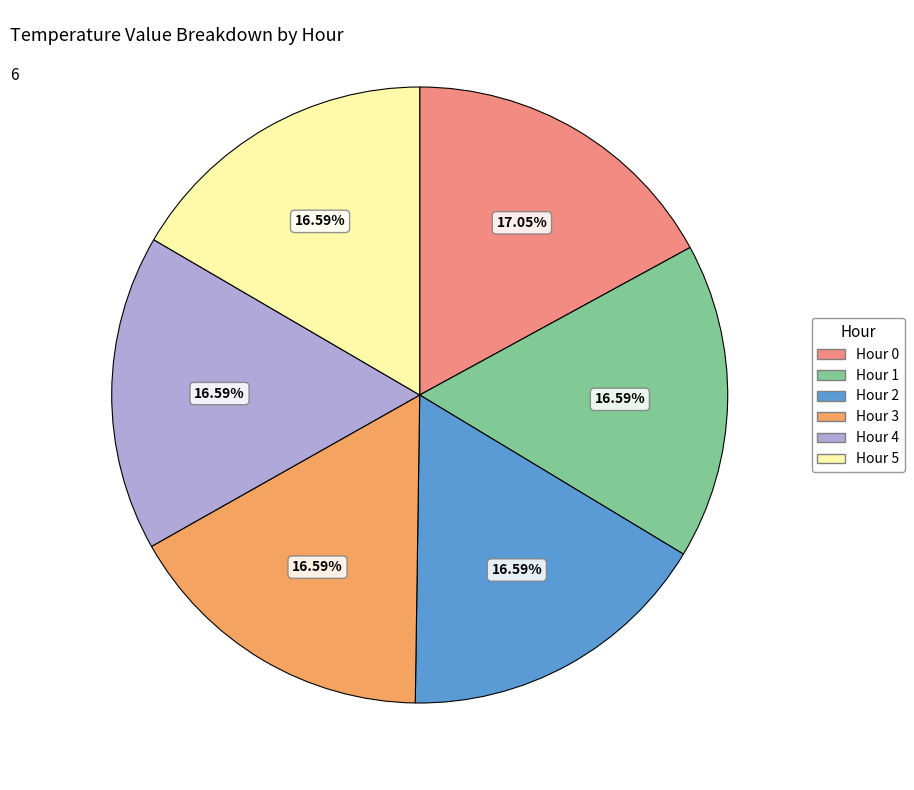

Do Hour 1 and Hour 0 together represent more than half of the pie?

No